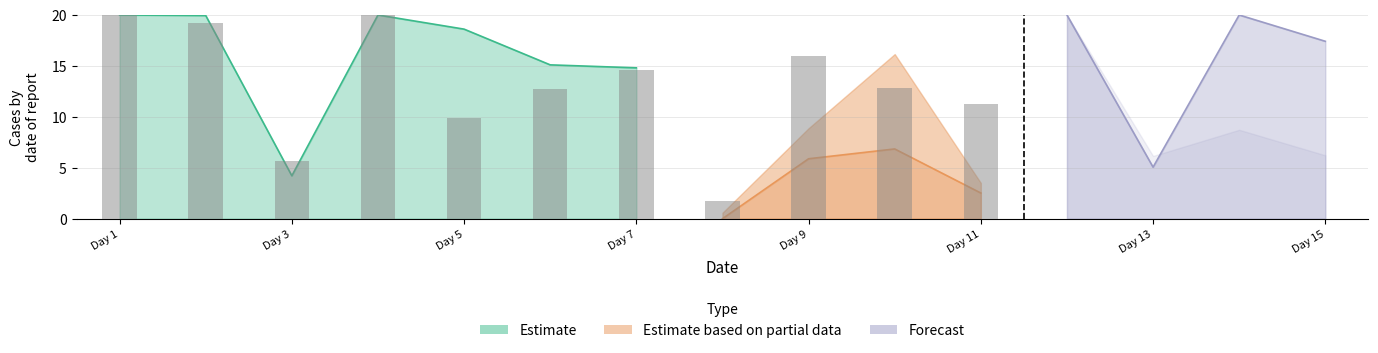

How many categories are shown in the chart?

15